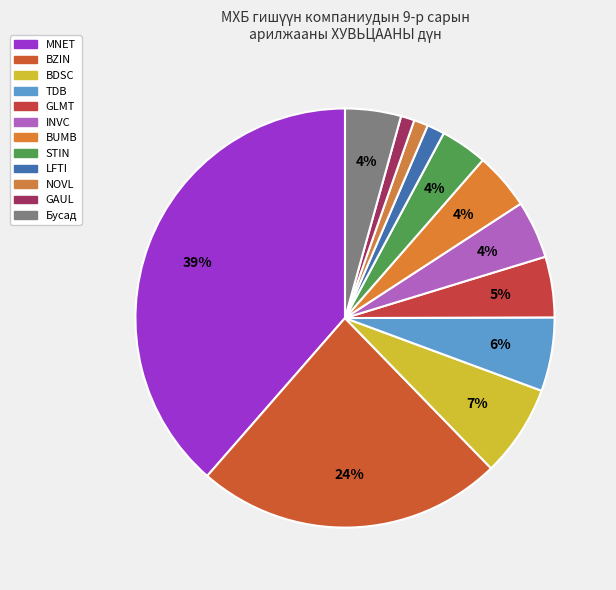

How many segments does this pie chart have?

12